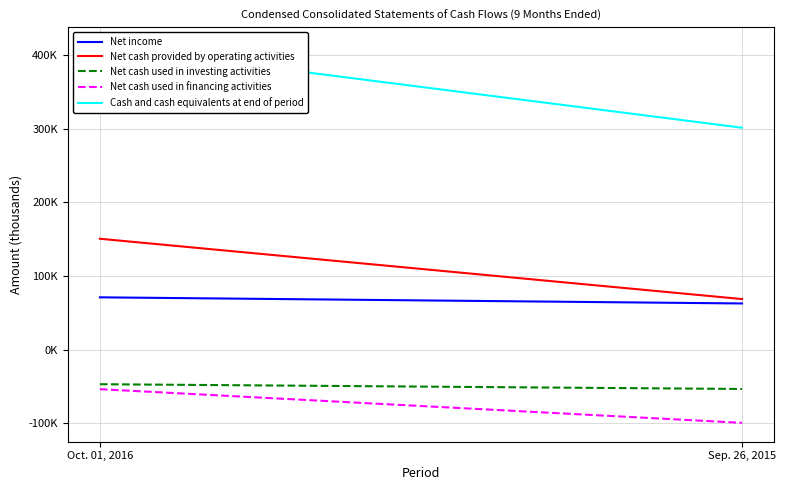

Is it true that Cash and cash equivalents at end of period equals 715786 at Oct. 01, 2016?

False